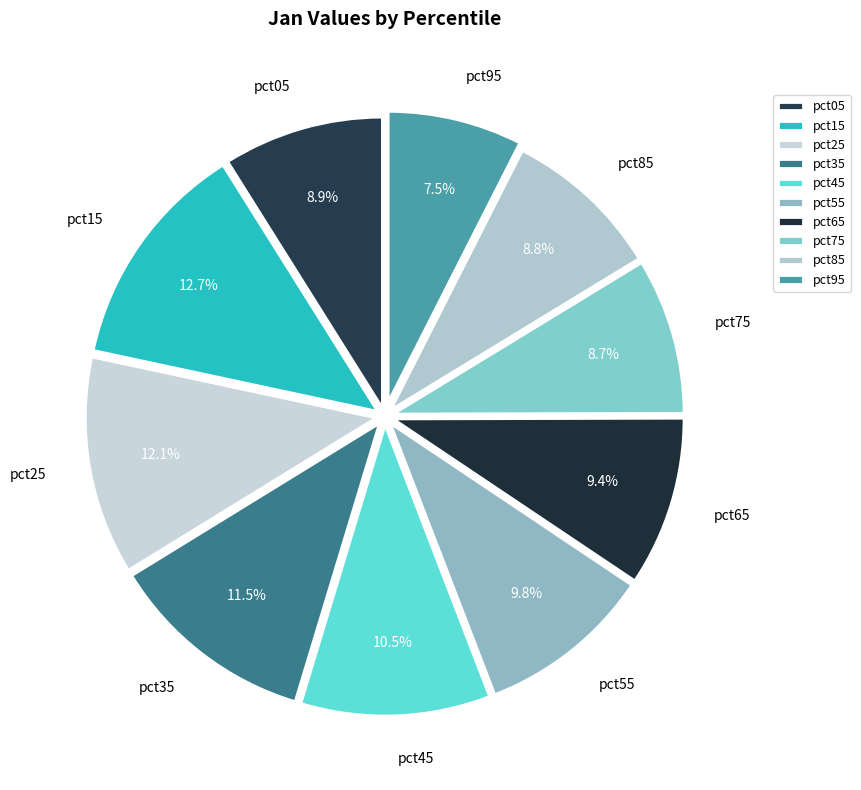

How many slices are in this pie chart?

10